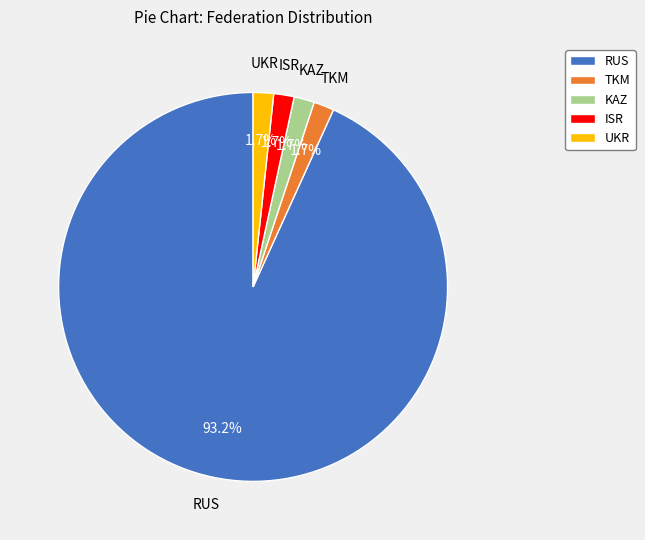

True or false: ISR accounts for 16% of the total.

False